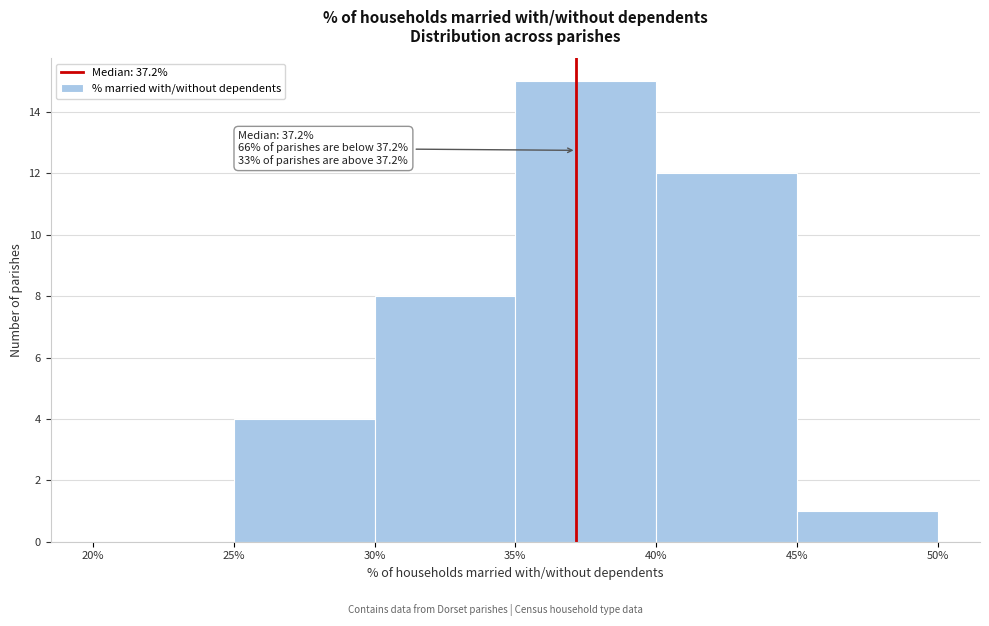

Which range on the x-axis has the tallest bar?

35% to 40%